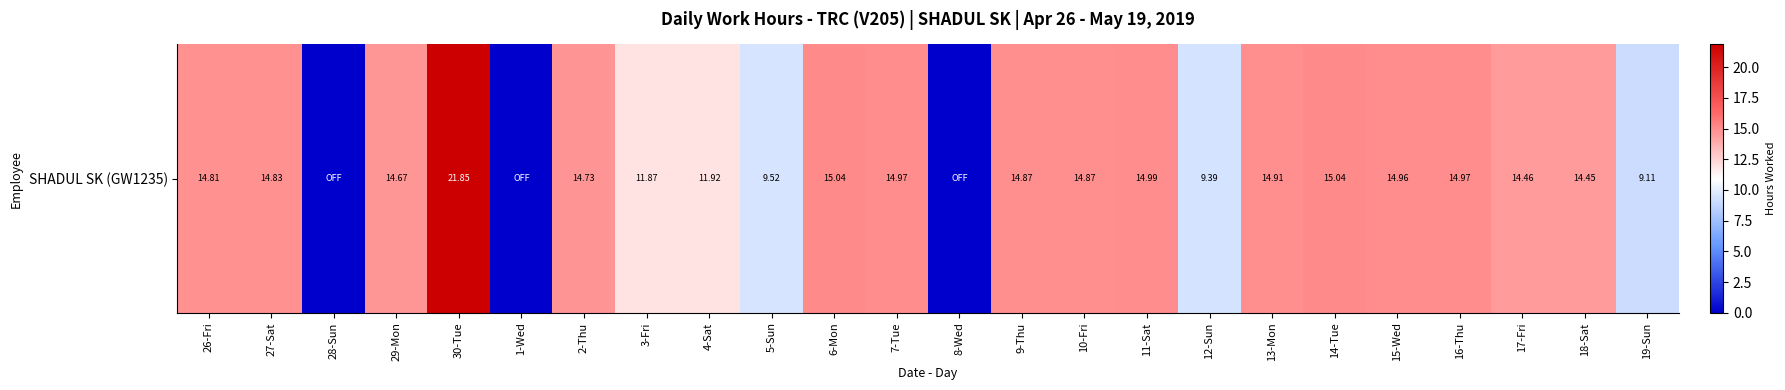

What is the maximum value shown in the chart?

21.9